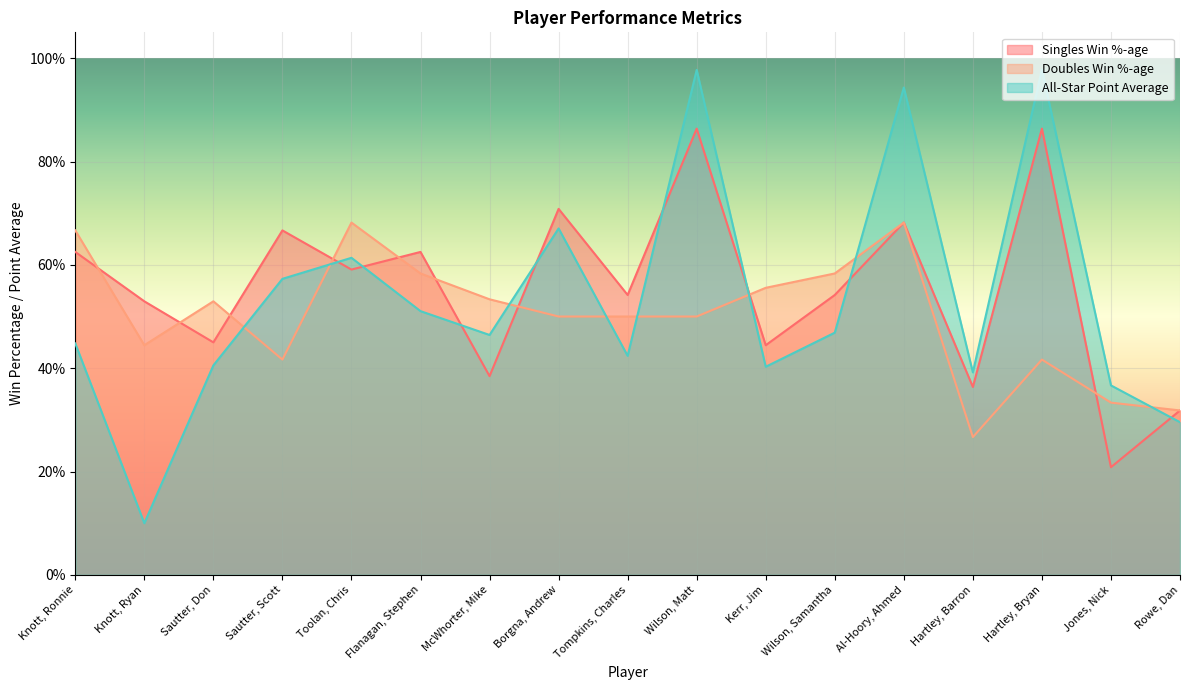

At which label is All-Star Point Average closest to 0?

Knott, Ryan